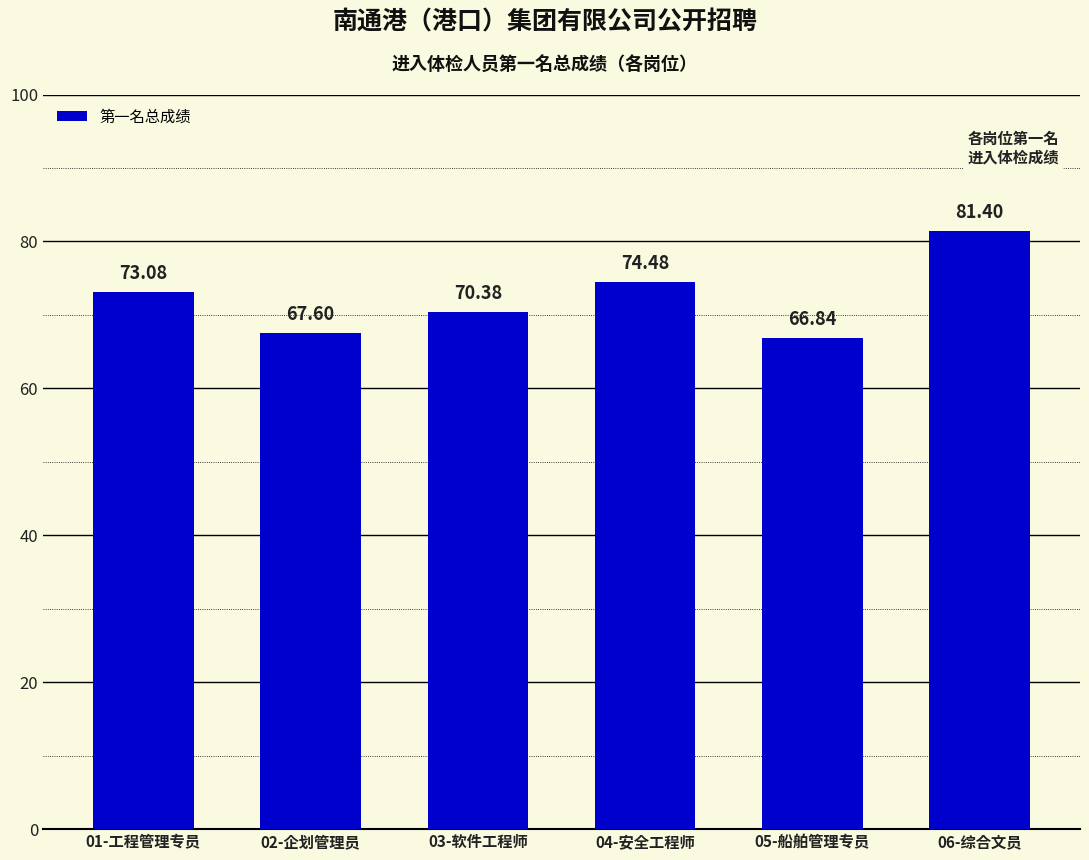

What position from the left is 01-工程管理专员?

1